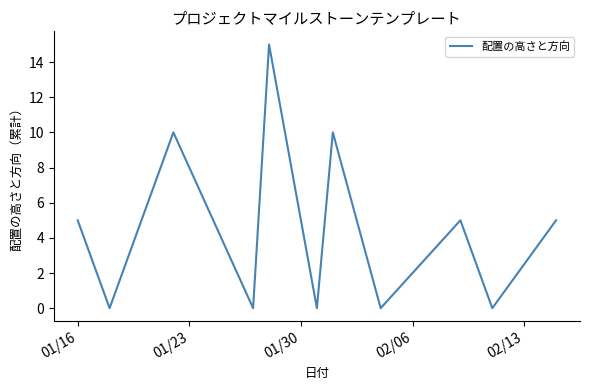

What is the maximum value shown in the chart?

15